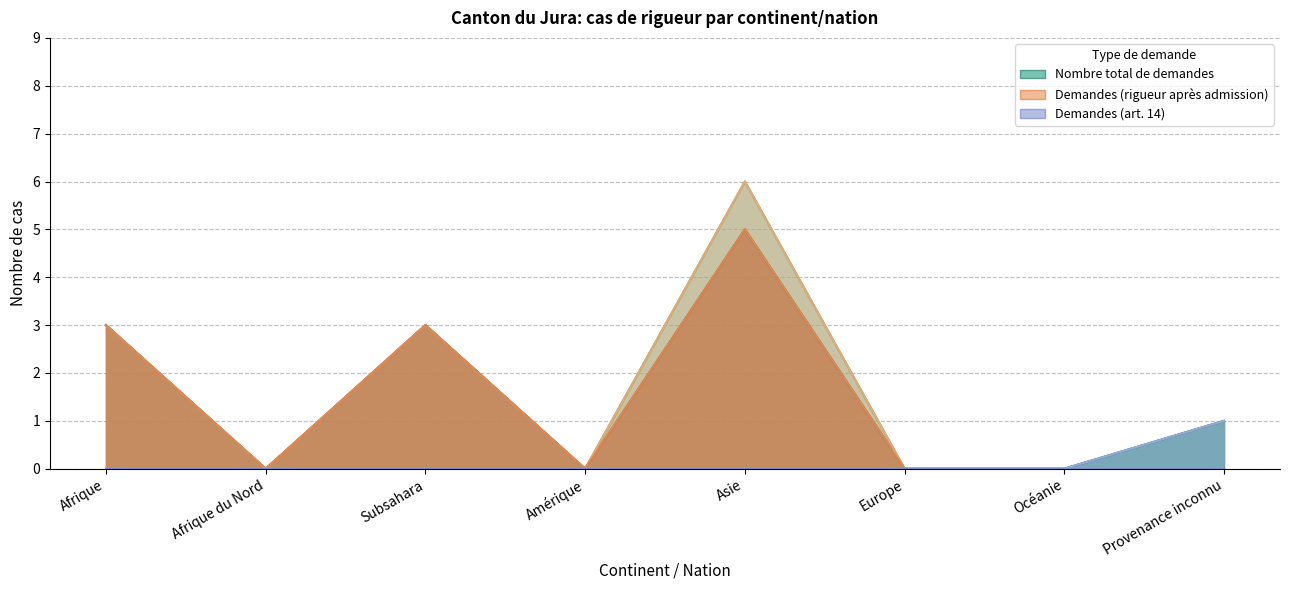

At which category is the sum across all series the highest?

Asie